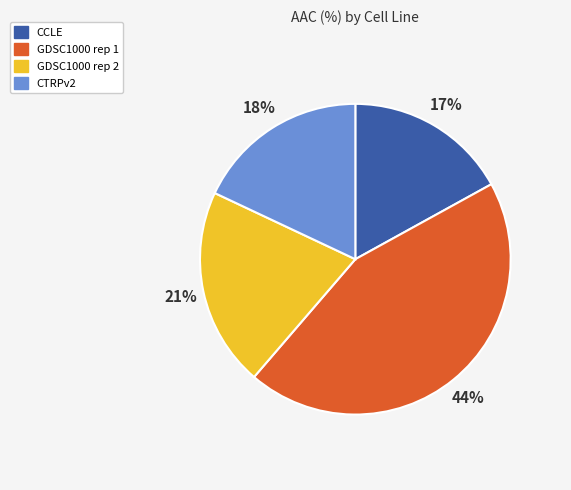

Between CTRPv2 and GDSC1000 rep 1, which is larger?

GDSC1000 rep 1